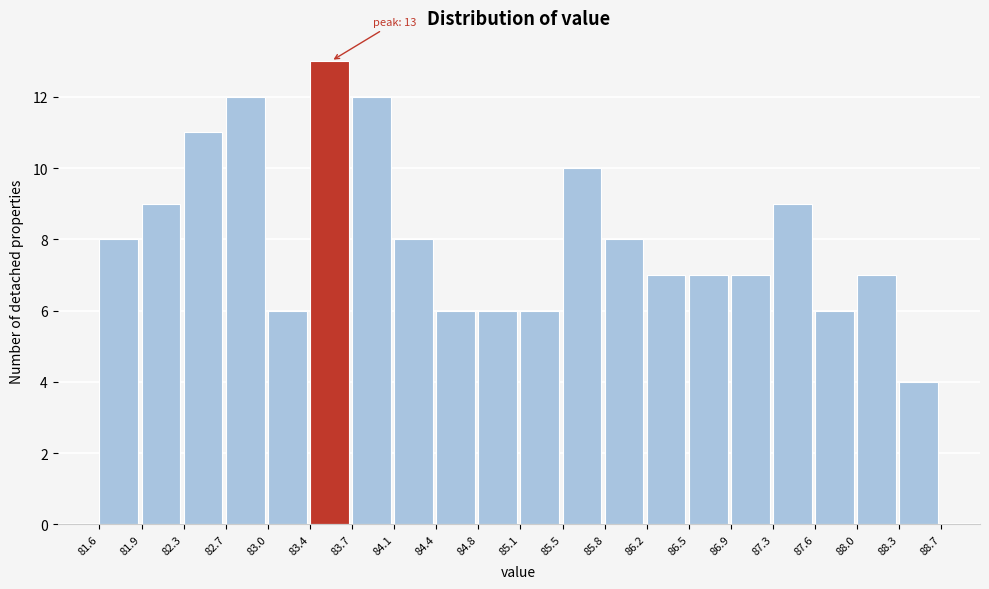

Which range on the x-axis has the tallest bar?

83.4 to 83.7